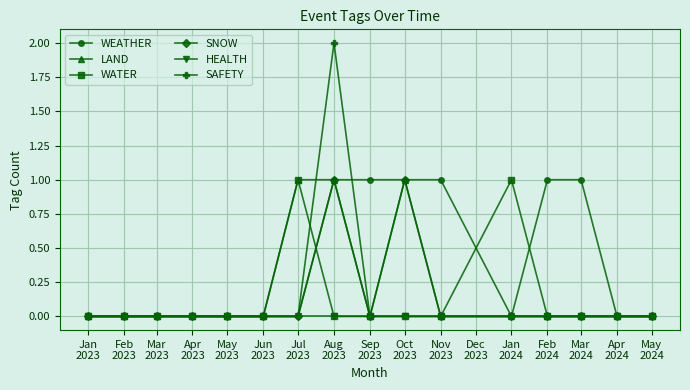

True or false: SAFETY has more than 0 interior local peaks.

True